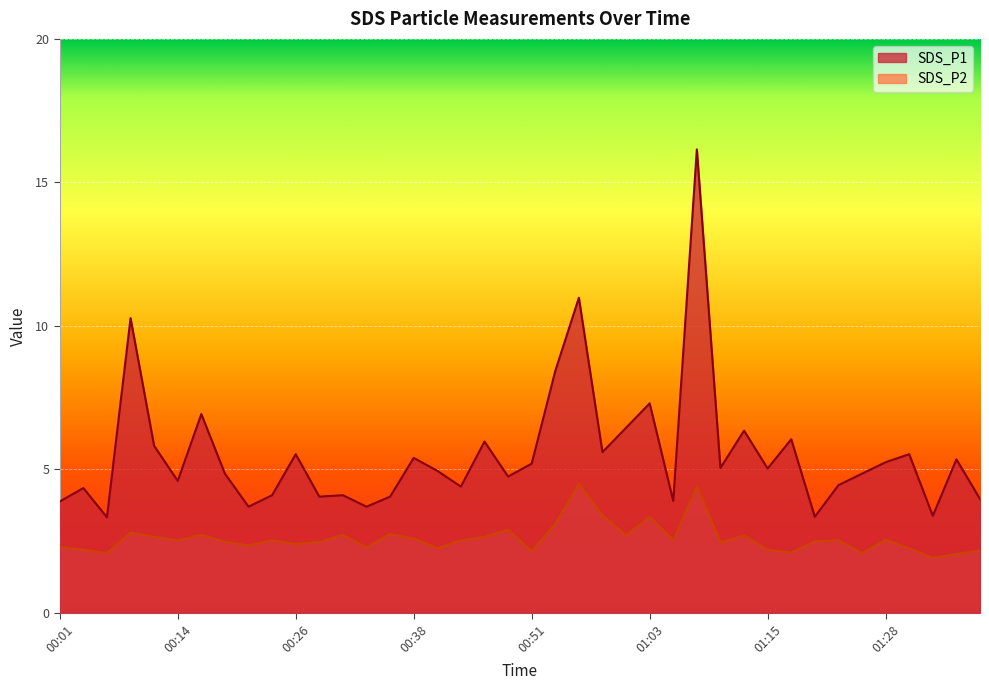

What are all the series names shown in the legend?

SDS_P1, SDS_P2